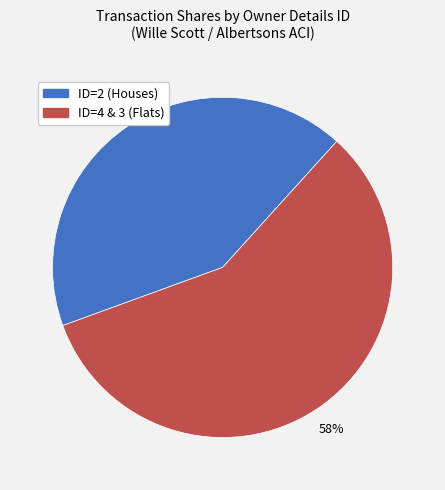

Is there any slice that represents more than half of the pie?

Yes